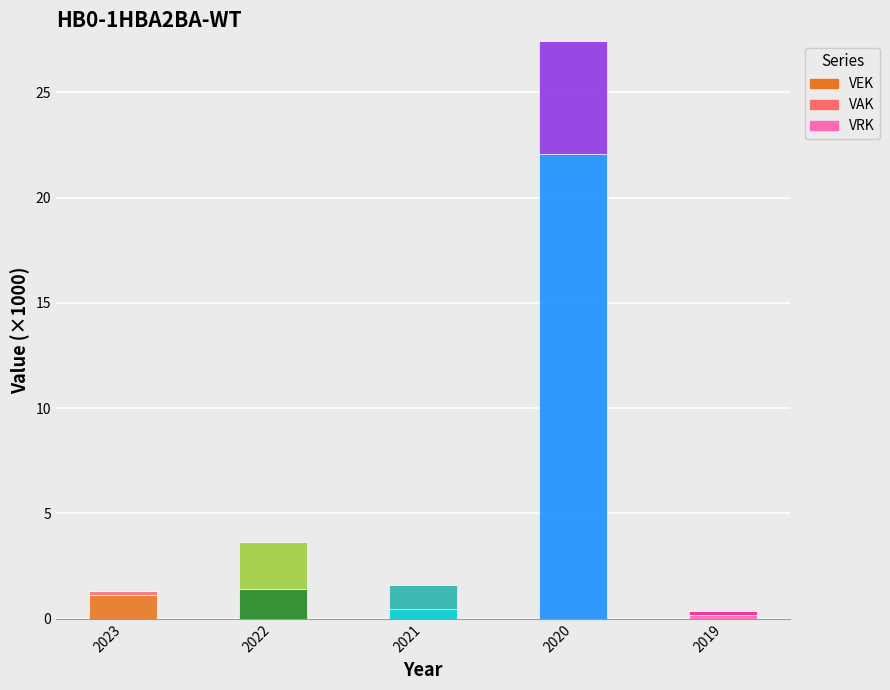

Reading left to right, what are the values for VEK?

1.1	1.4	0.5	22.1	0.2